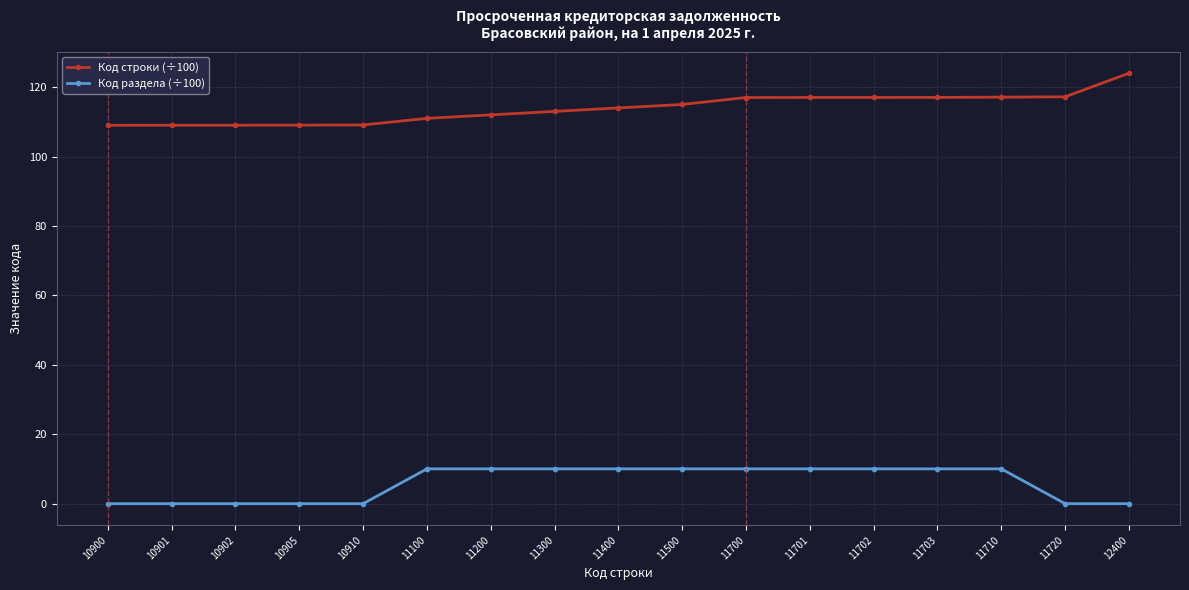

Which series has the largest range (max minus min)?

Код строки (÷100)